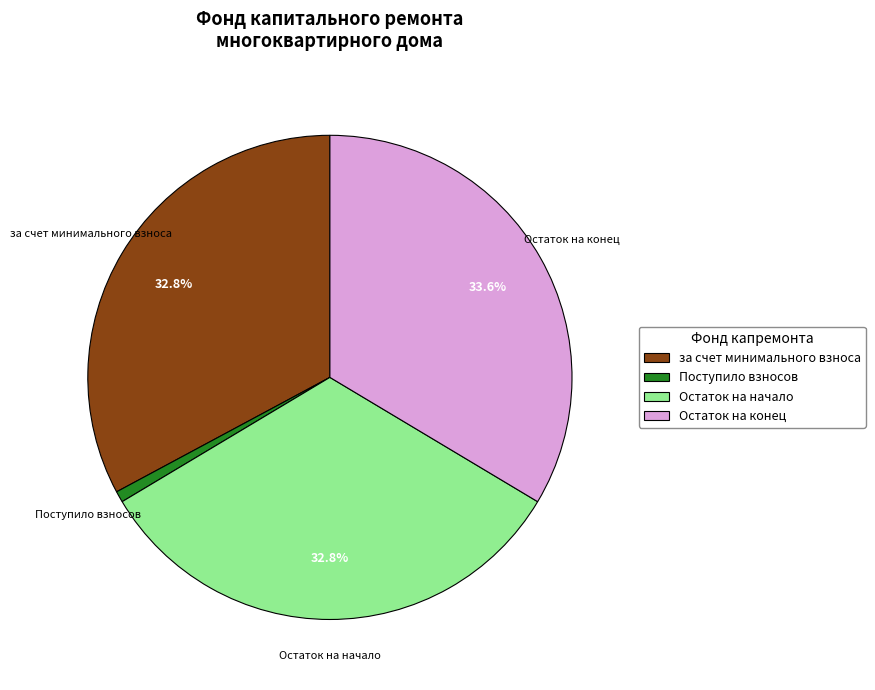

Which slice is the largest?

Остаток на конец